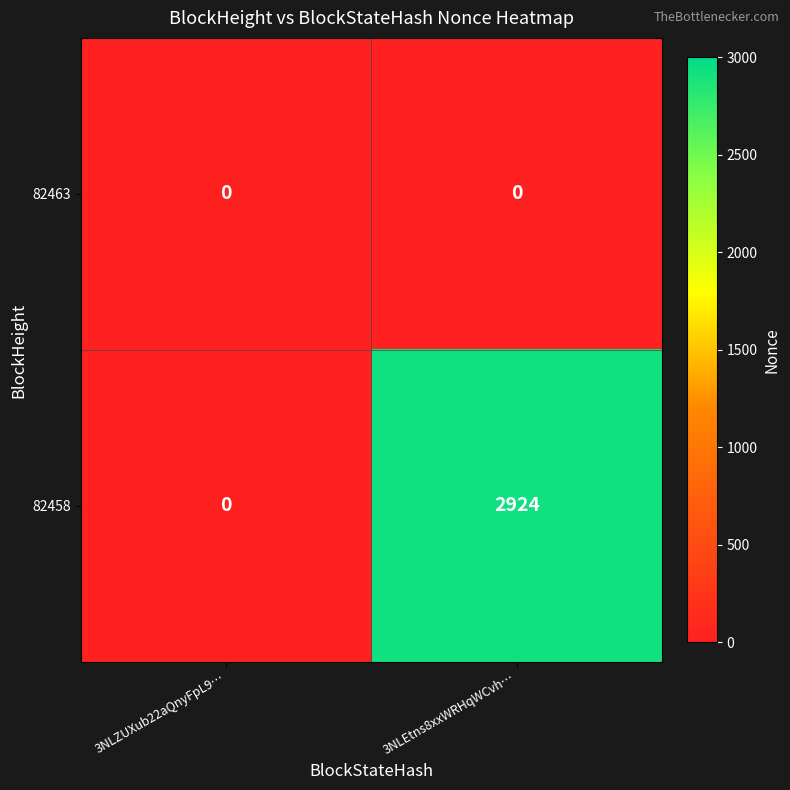

Reading left to right, list all the values displayed in this chart.

82463: 3NLZUXub22aQnyFpL9…=0	3NLEtns8xxWRHqWCvh…=0
82458: 3NLZUXub22aQnyFpL9…=0	3NLEtns8xxWRHqWCvh…=2924